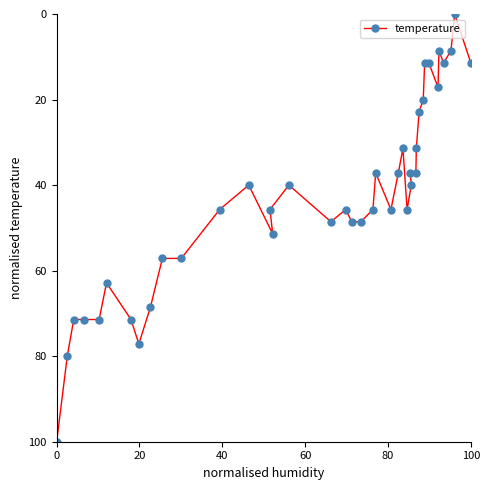

What is the sum of all values?

1714.3